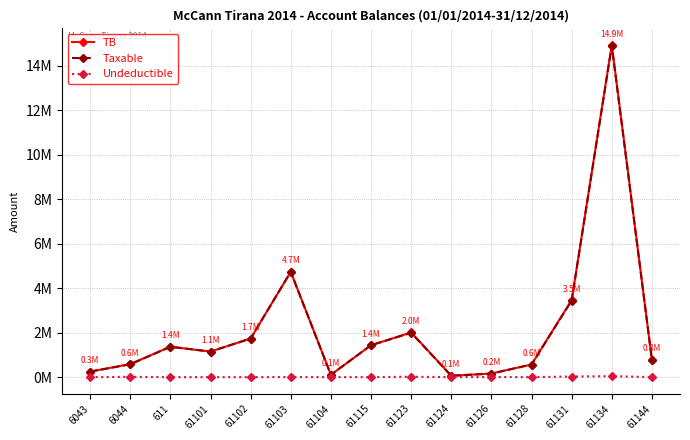

What is the label of the 4th point from the right?

61128